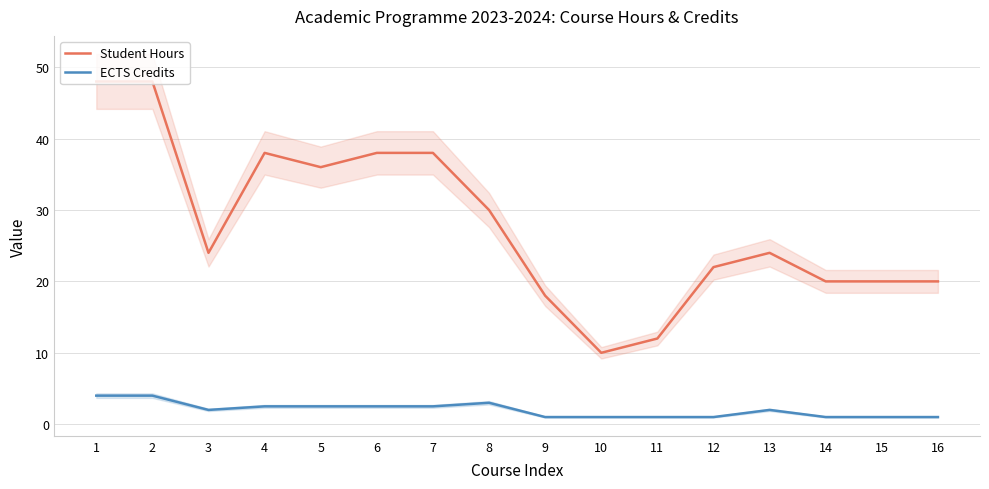

At which category is the sum across all series the highest?

1